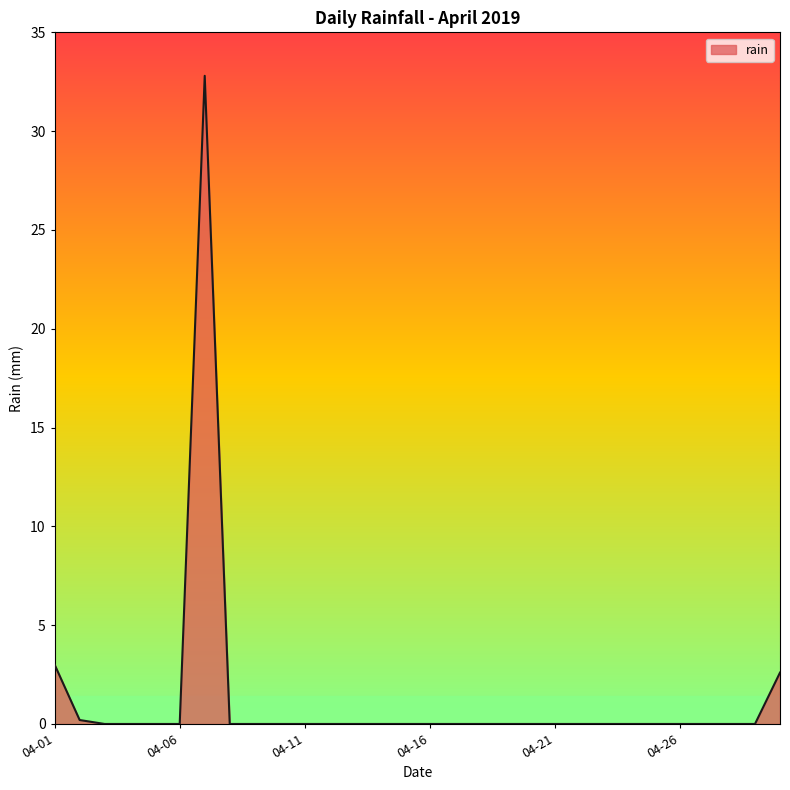

What is the difference between the maximum and minimum values?

32.8